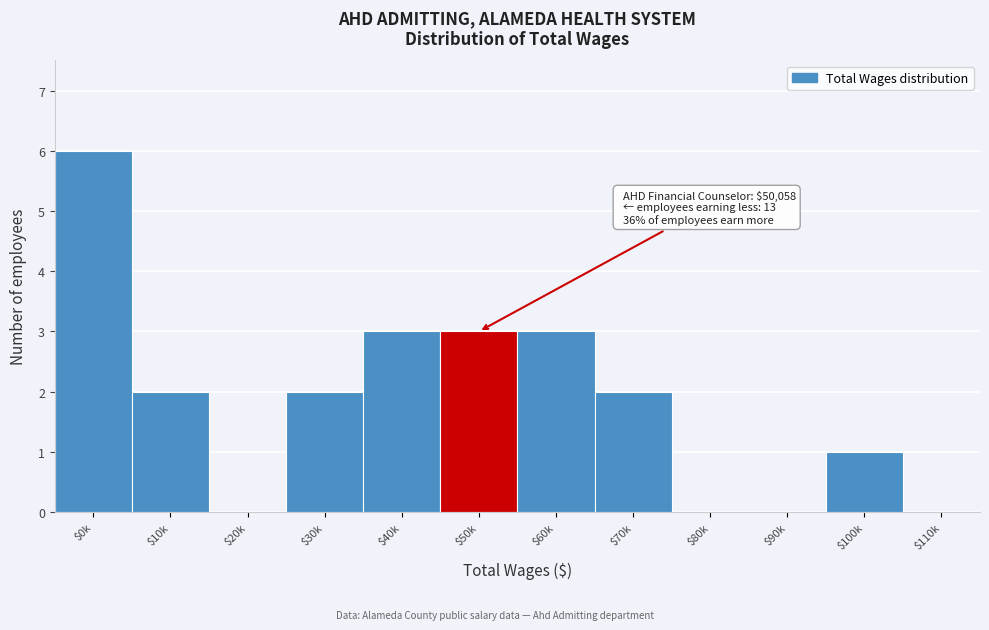

What is the maximum value shown in the chart?

6